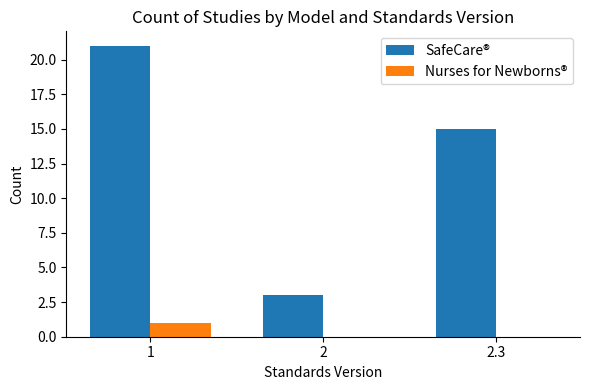

Is the value of Nurses for Newborns® at 1 greater than the value of SafeCare® at 2?

No